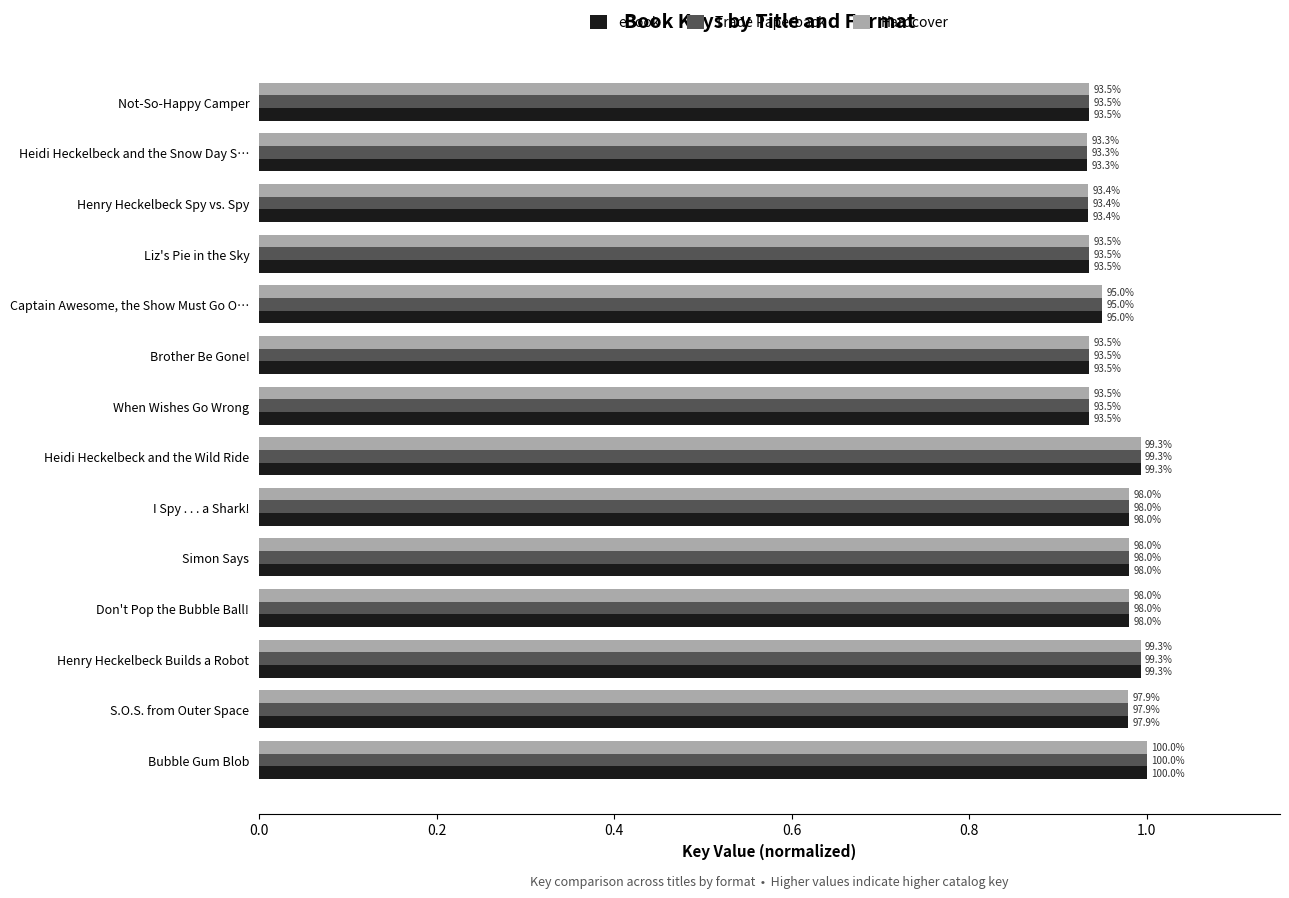

What are all the series names shown in the legend?

eBook, Trade Paperback, Hardcover